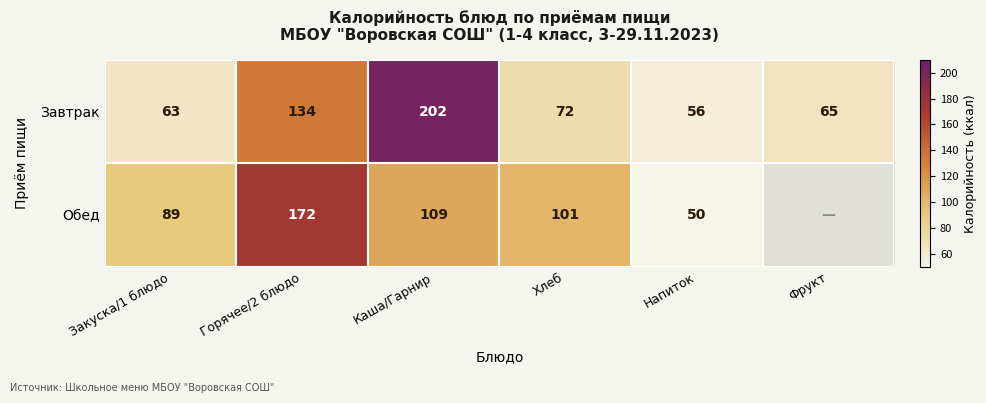

What is the difference between the maximum and minimum values in the Завтрак series?

146